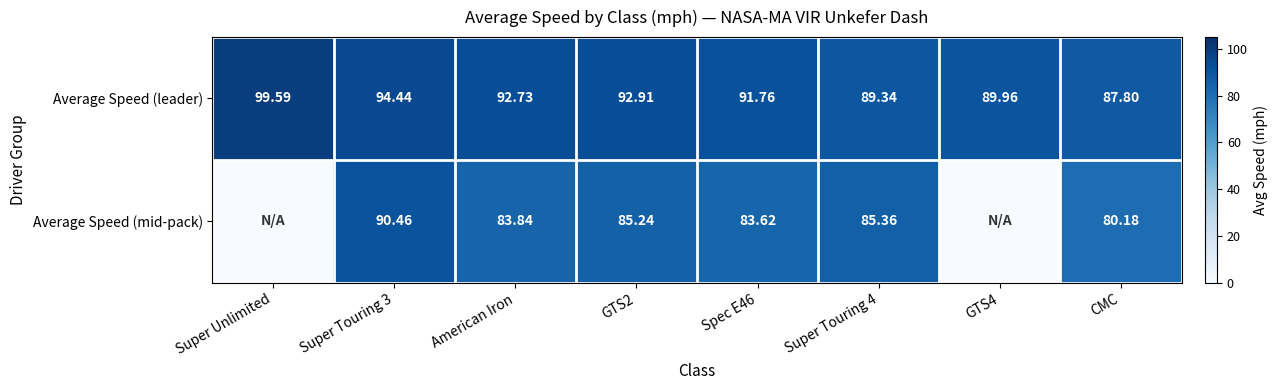

Which series changed the most between GTS2 and Spec E46?

Average Speed (mid-pack)